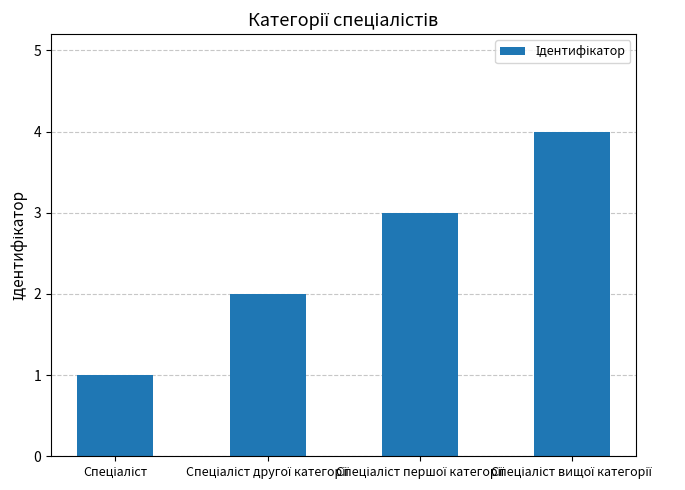

What is the difference between the maximum and minimum values?

3